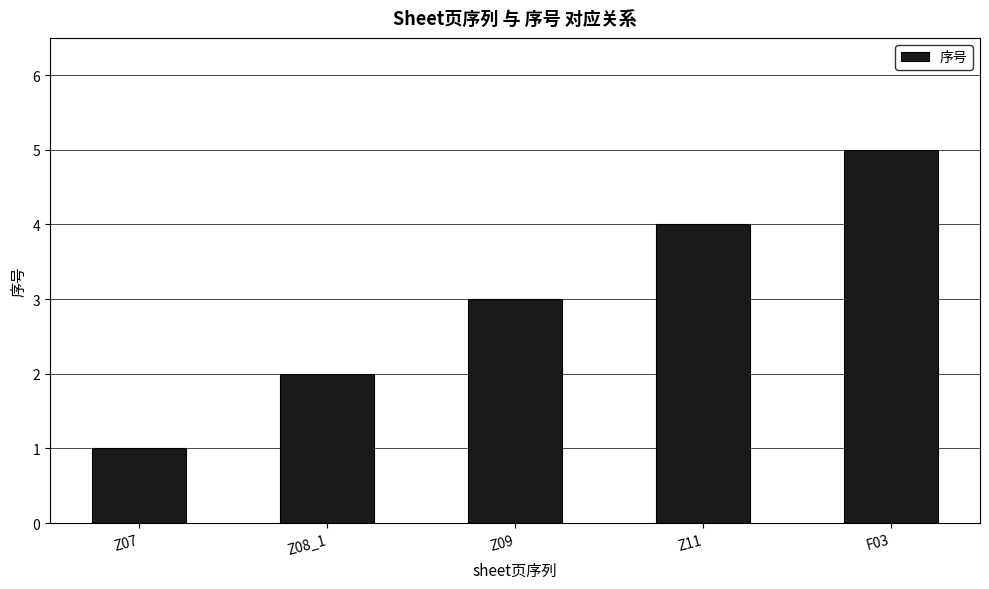

List the labels in order of value, largest first.

F03, Z11, Z09, Z08_1, Z07